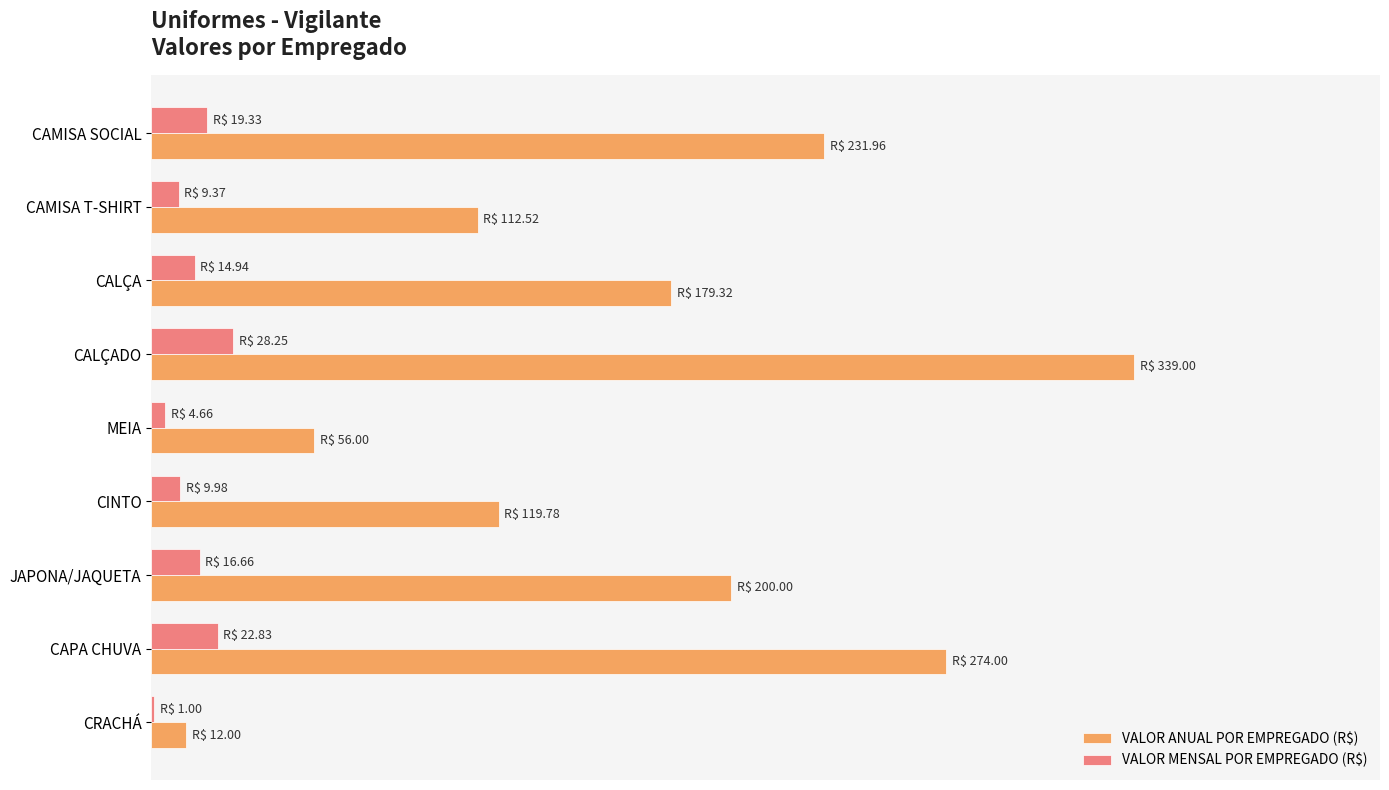

At how many categories does at least one series exceed 135?

5